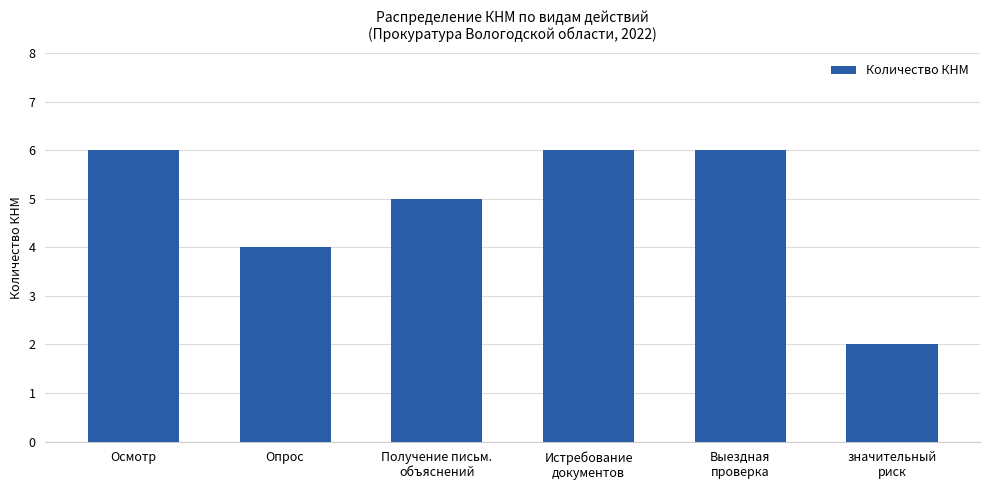

What is the smallest value displayed?

2